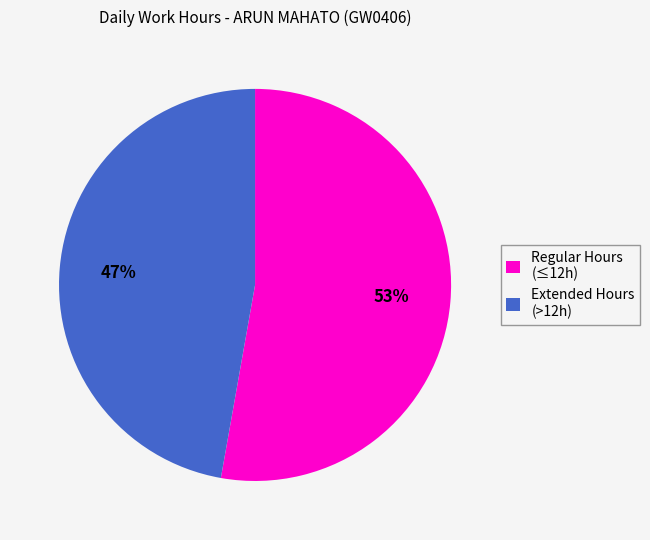

To the nearest percent, what portion does Regular Hours (≤12h) represent?

53%